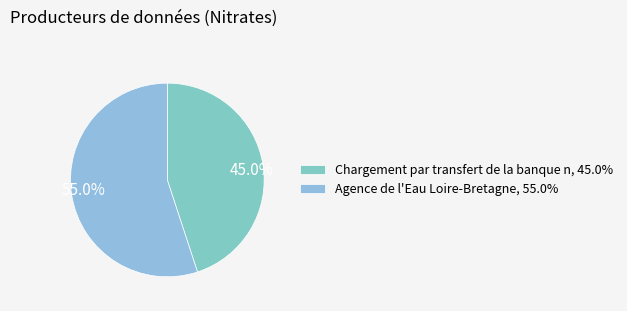

What is the ratio of the value at 45.0% to the value at 55.0%?

0.8